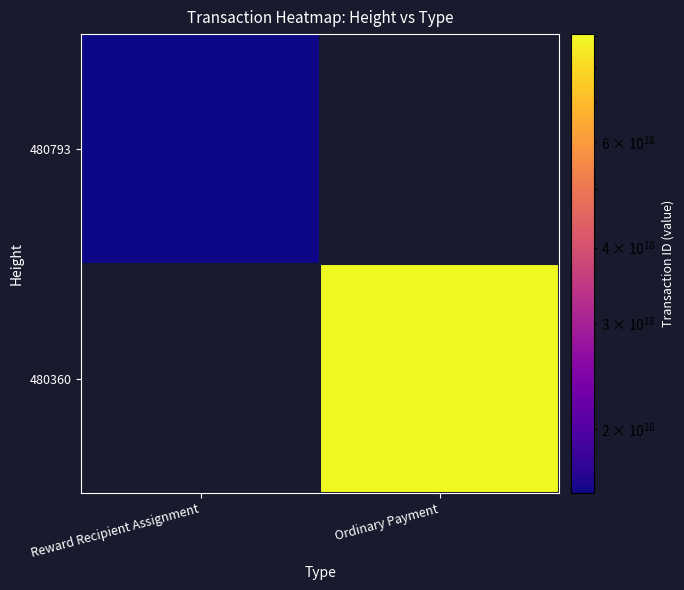

The 480793 series shows 1561932854770096128.0 at Reward Recipient Assignment. True or false?

True